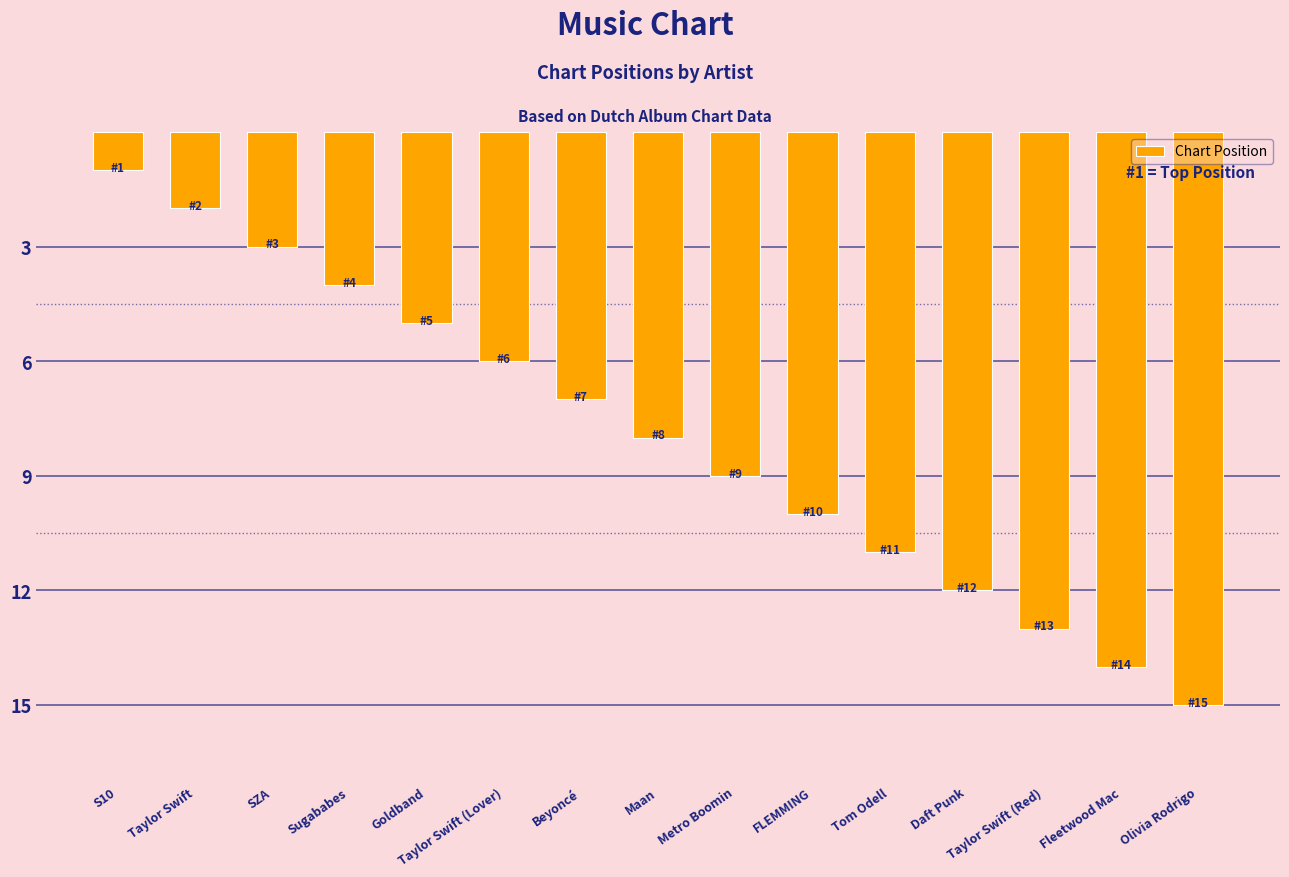

List the labels in order of value, largest first.

Olivia Rodrigo, Fleetwood Mac, Taylor Swift (Red), Daft Punk, Tom Odell, FLEMMING, Metro Boomin, Maan, Beyoncé, Taylor Swift (Lover), Goldband, Sugababes, SZA, Taylor Swift, S10